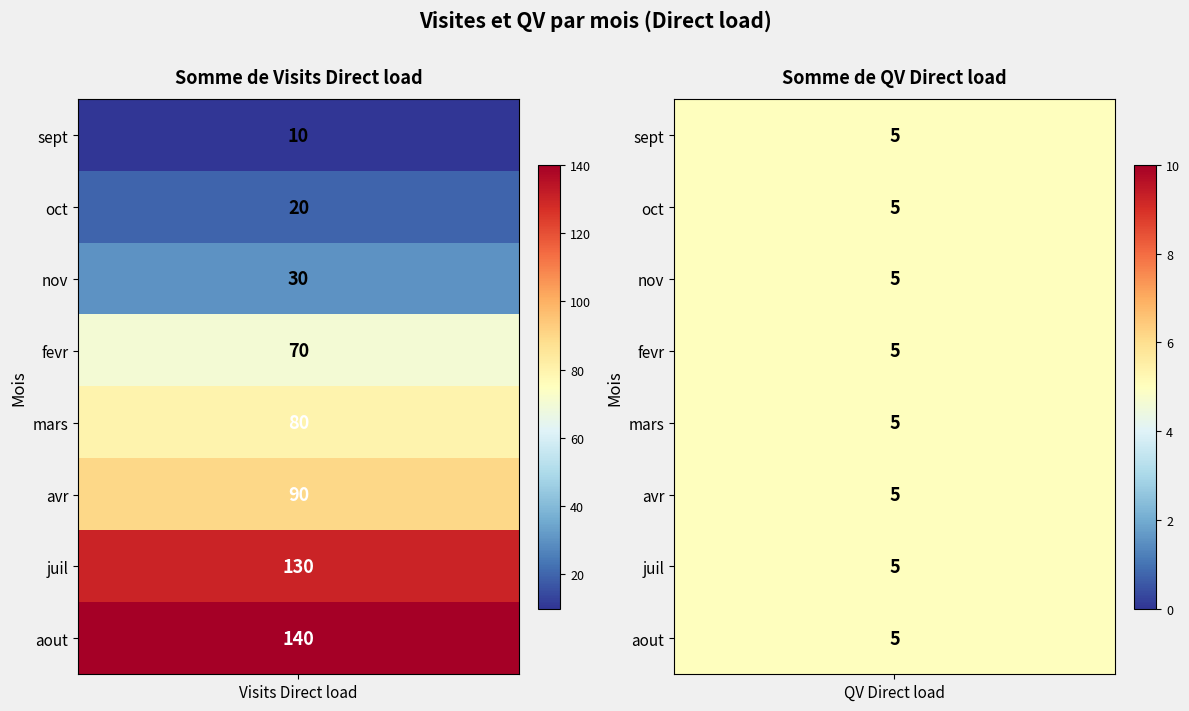

Is the value of fevr at 1 greater than the value of aout at 1?

No